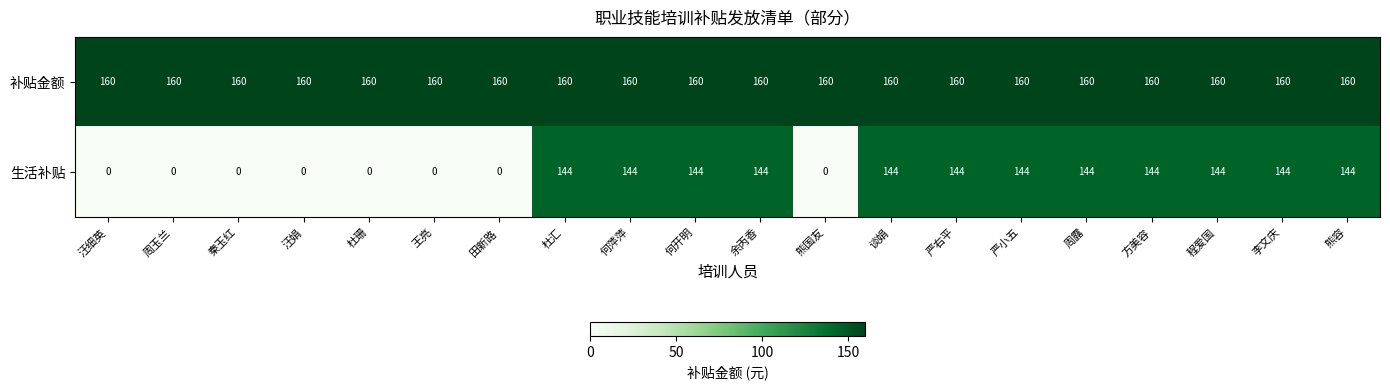

Read the 生活补贴 value at 熊容, to the nearest 50.

150